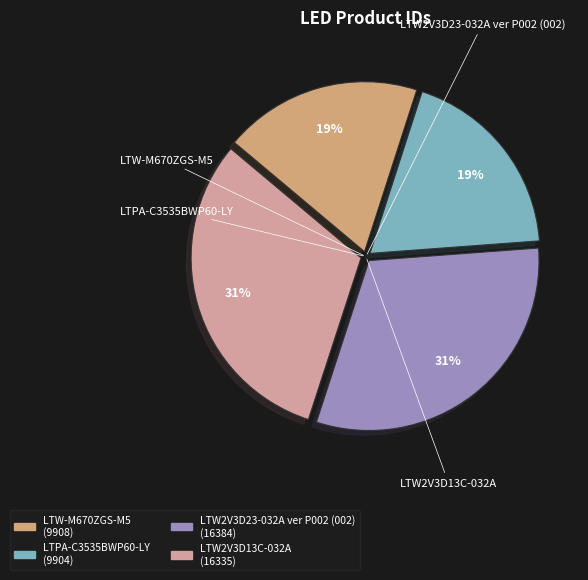

Does any single category account for the majority?

No